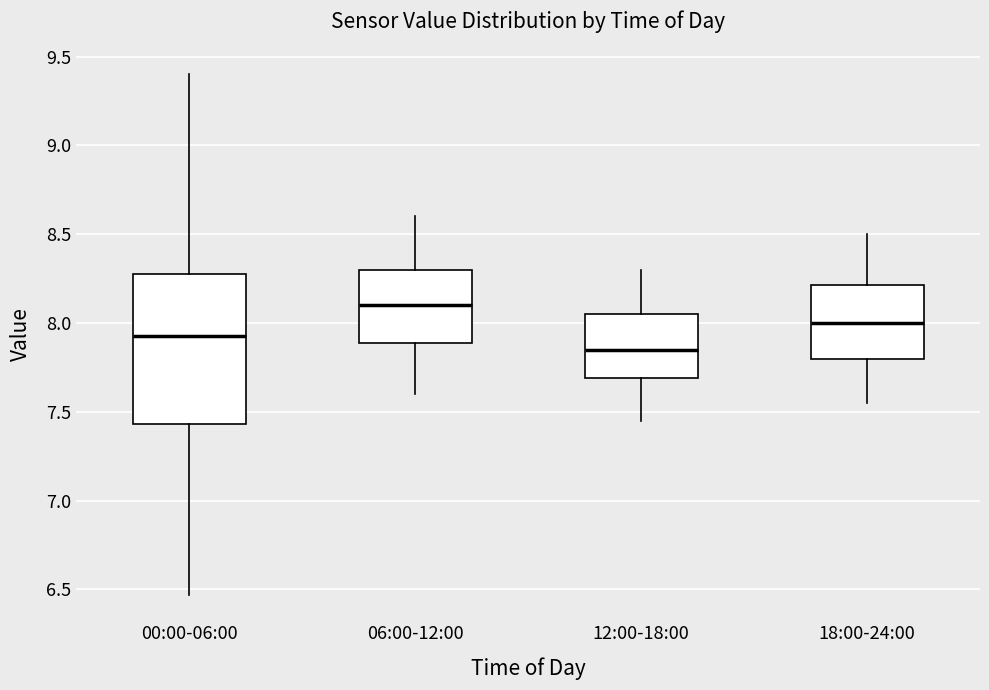

Which box is the tallest, from its lower edge to its upper edge?

00:00-06:00